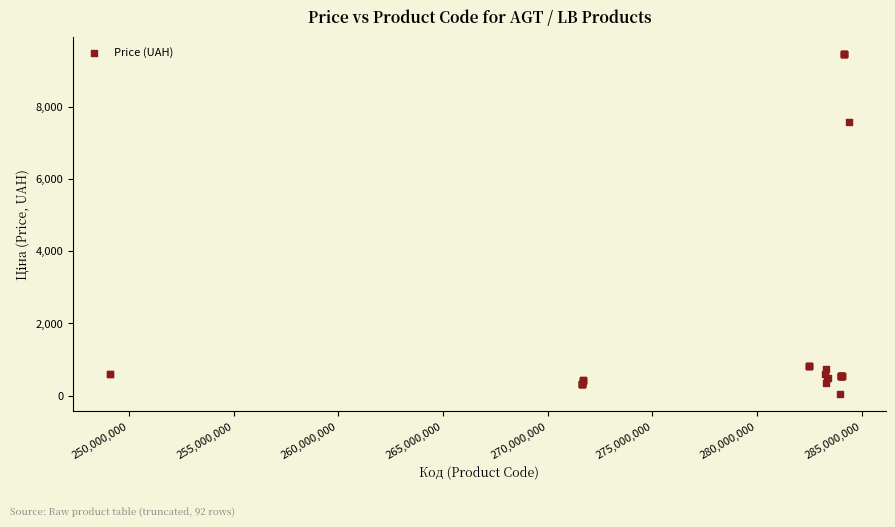

What Y value in the scatter plot is closest to 4756?

7596.5